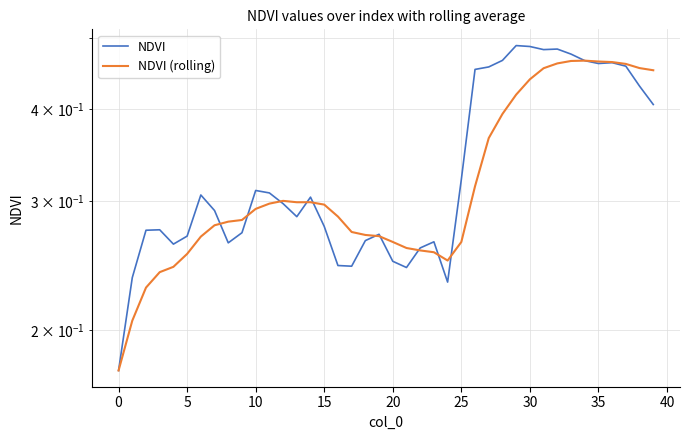

Which series has the widest spread of values?

NDVI